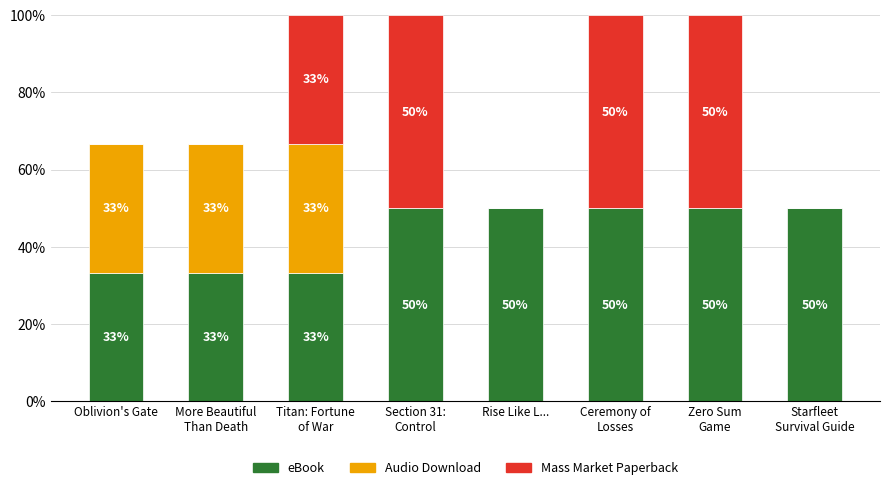

What is the maximum value for eBook?

50.0